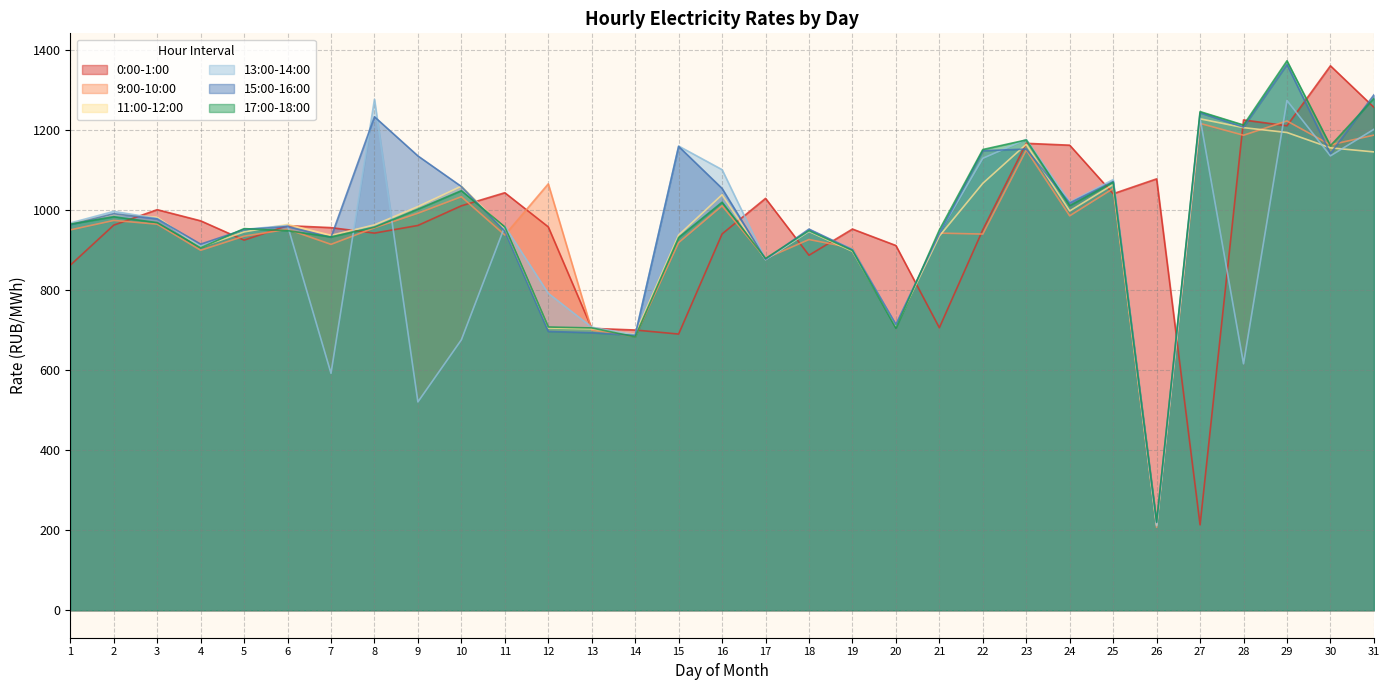

True or false: 17:00-18:00 has more than 2 points higher than both neighbors.

True